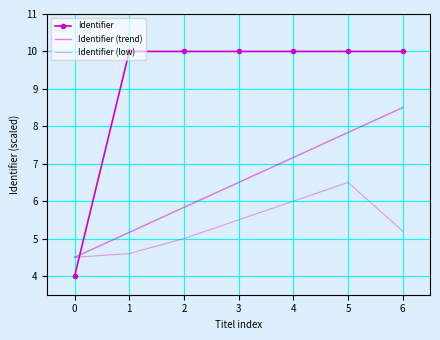

How many lines are shown in the chart?

3